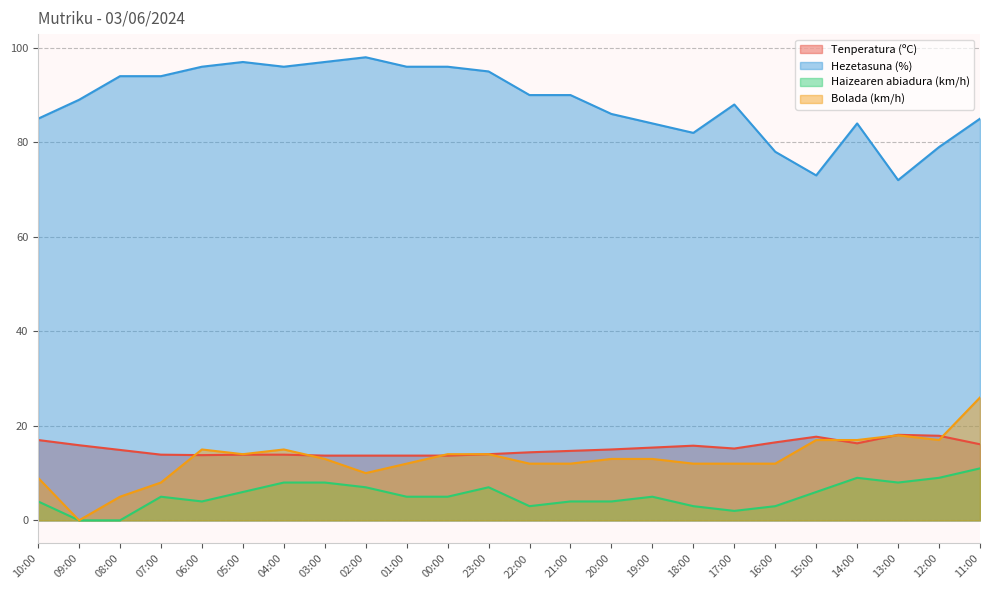

Which series has the widest spread of values?

Hezetasuna (%)